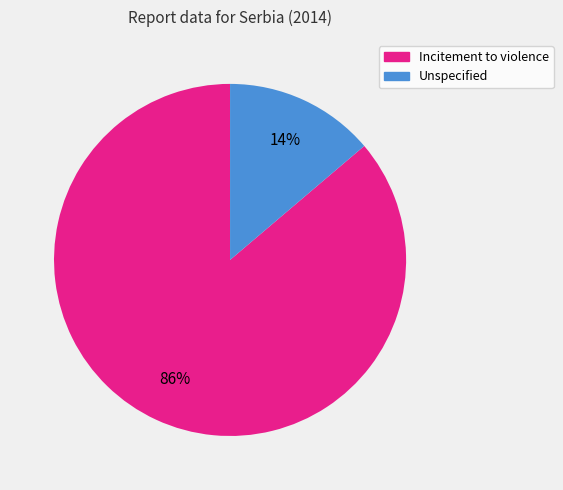

The Unspecified slice represents 14% of the pie. True or false?

True